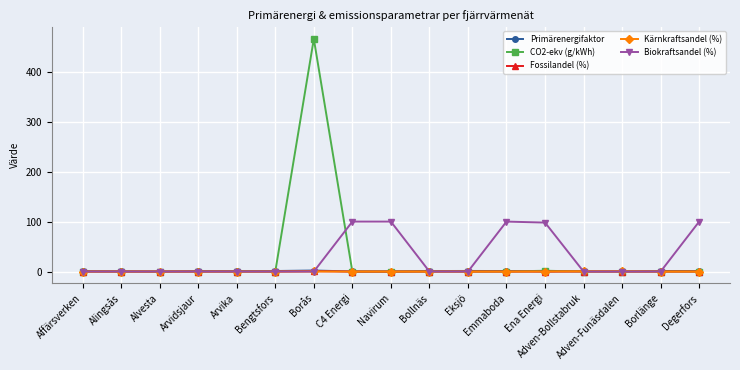

What is the average value of the CO2-ekv (g/kWh) series?

27.5